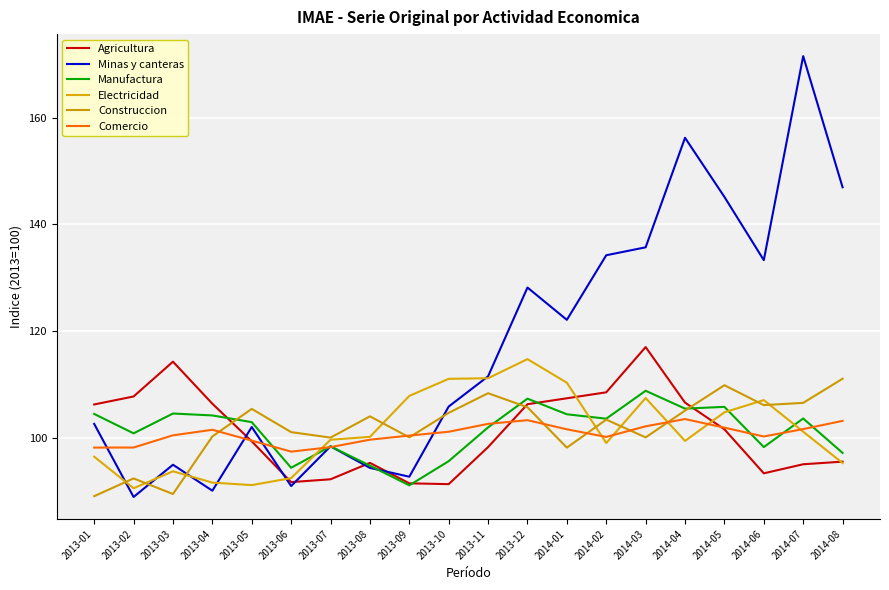

At which label does Comercio reach its minimum?

2013-06